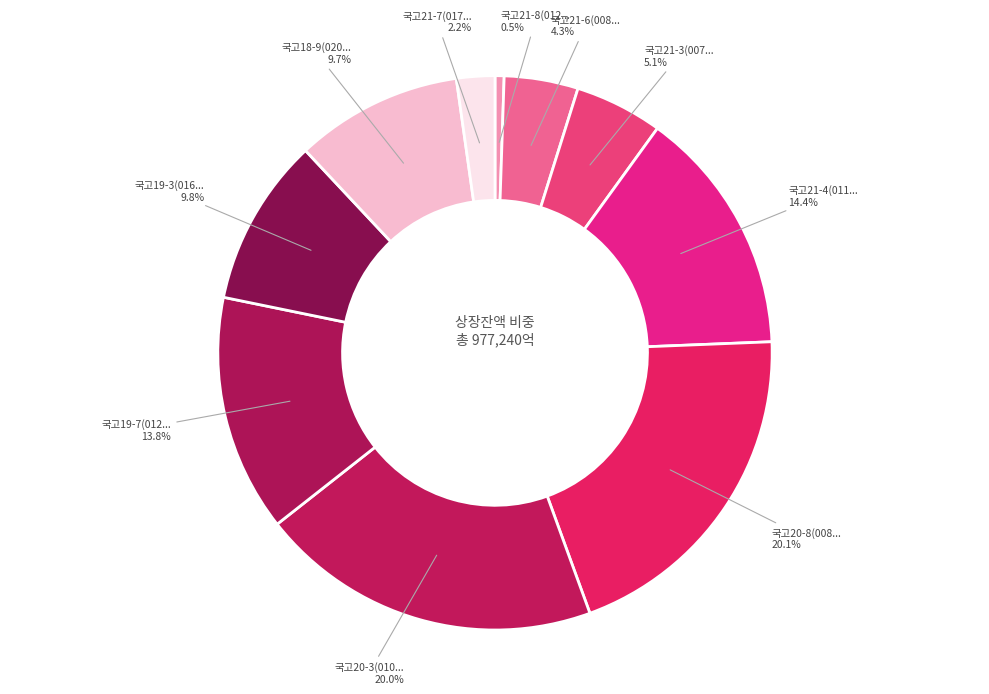

How many segments does this pie chart have?

10